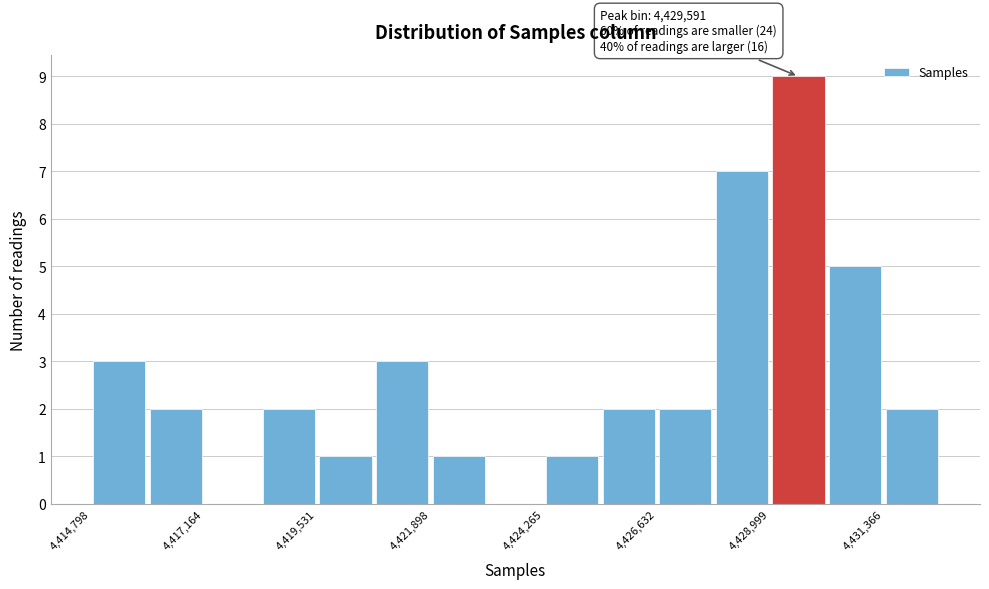

Read against the x-axis, roughly where is the centre of the tallest bar?

4429500